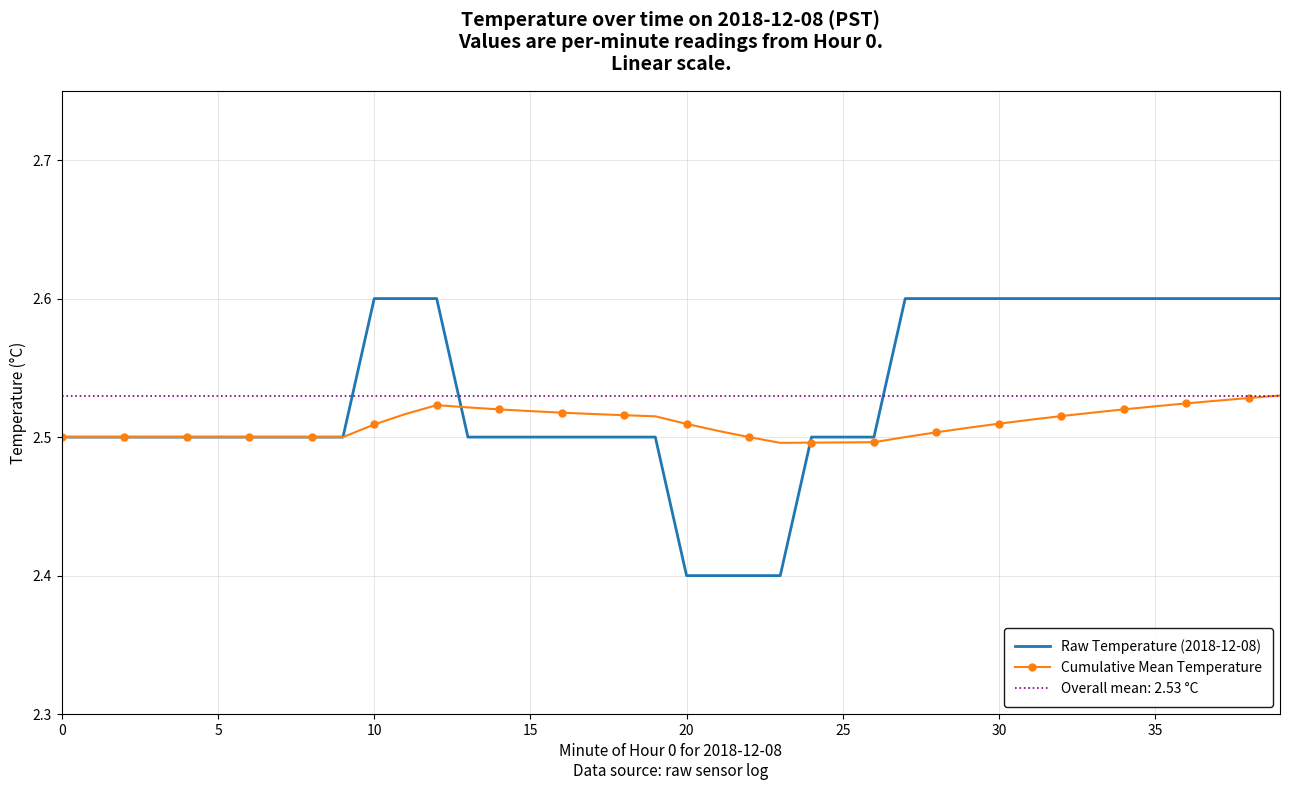

Which label corresponds to the largest value in the chart?

10